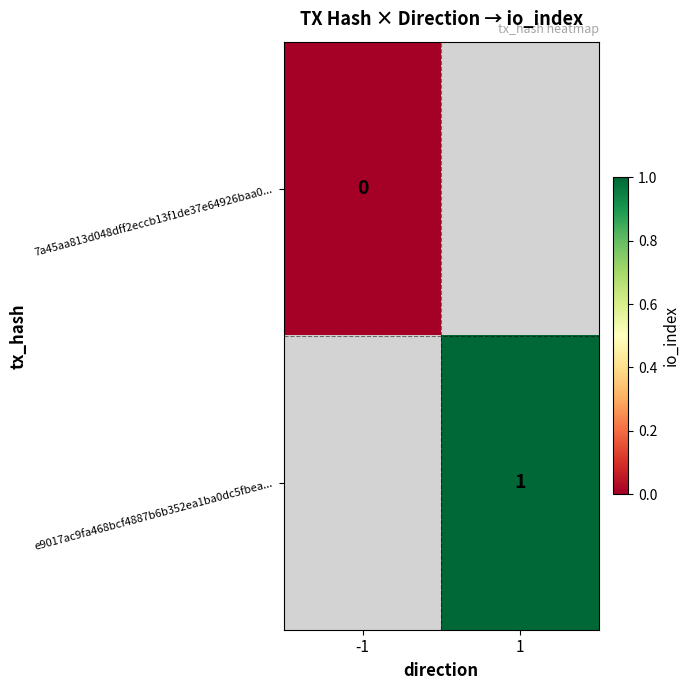

True or false: e9017ac9fa468bcf4887b6b352ea1ba0dc5fbea... has a value of 1 at 1.

True